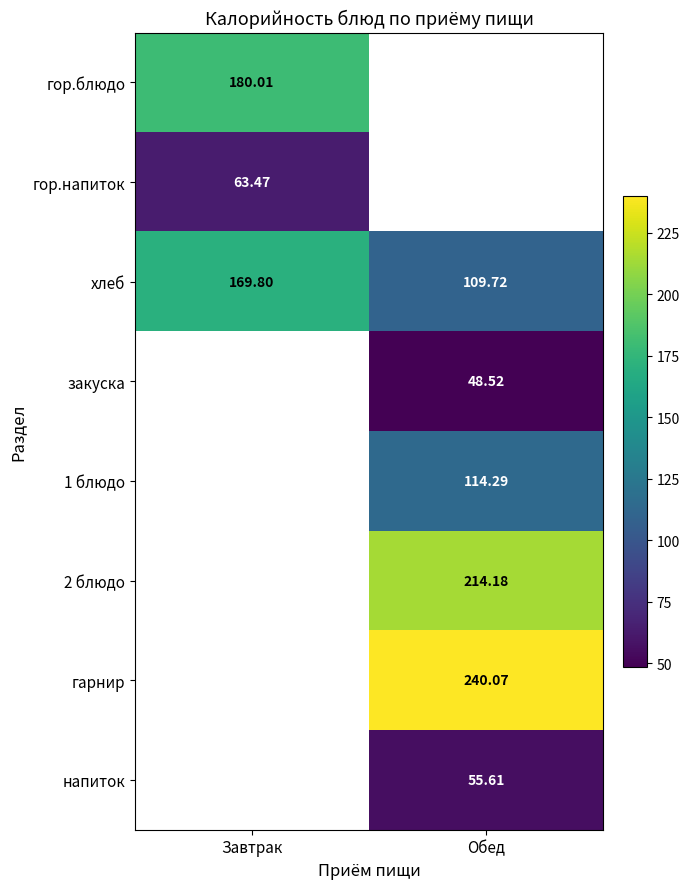

How many values in the хлеб series are below 169?

1